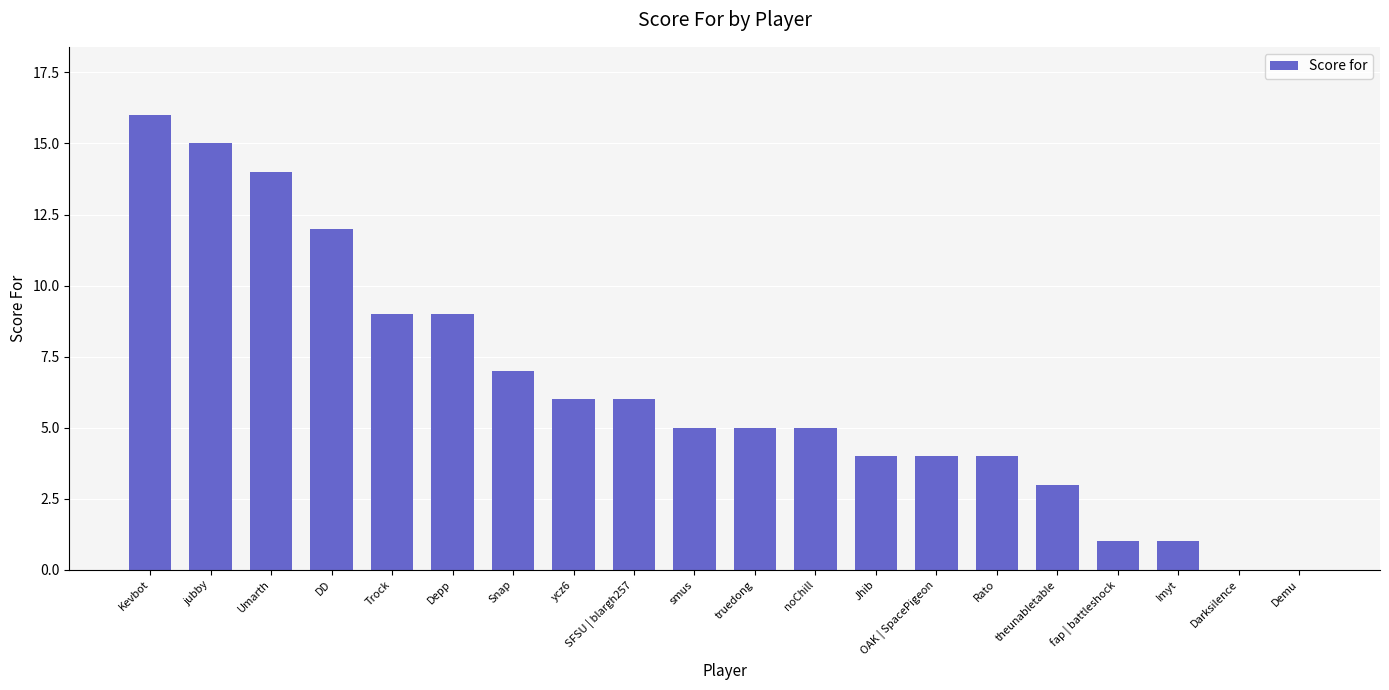

What is the ratio of the value at noChill to the value at DD?

0.4